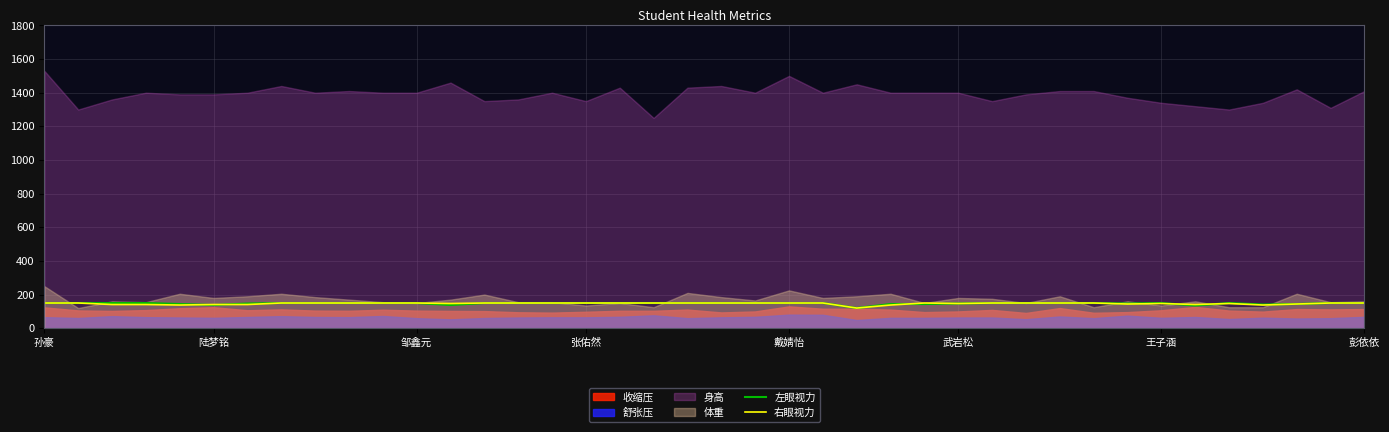

The 左眼视力 series shows 194 at 陆梦铭. True or false?

False